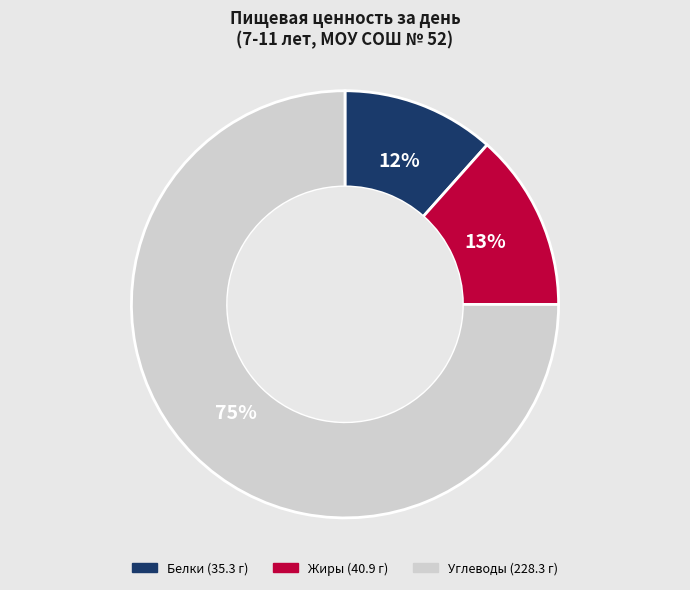

Rank the categories by value from lowest to highest.

Белки, Жиры, Углеводы